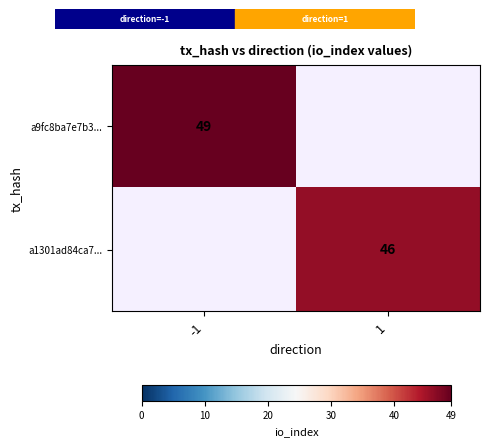

Is the value of a1301ad84ca7... at 1 greater than the value of a9fc8ba7e7b3... at -1?

No